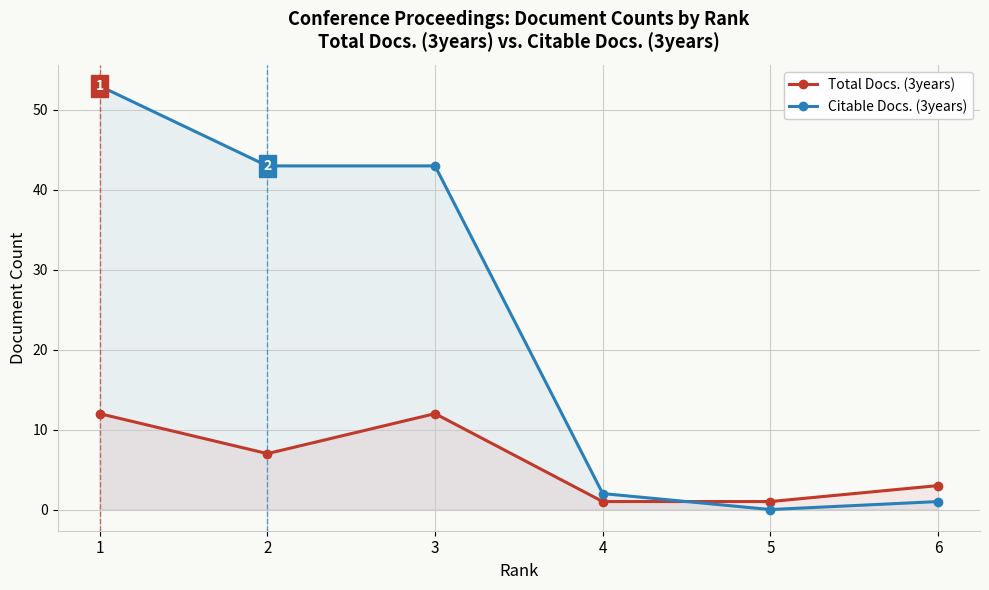

Which series has the largest range (max minus min)?

Citable Docs. (3years)